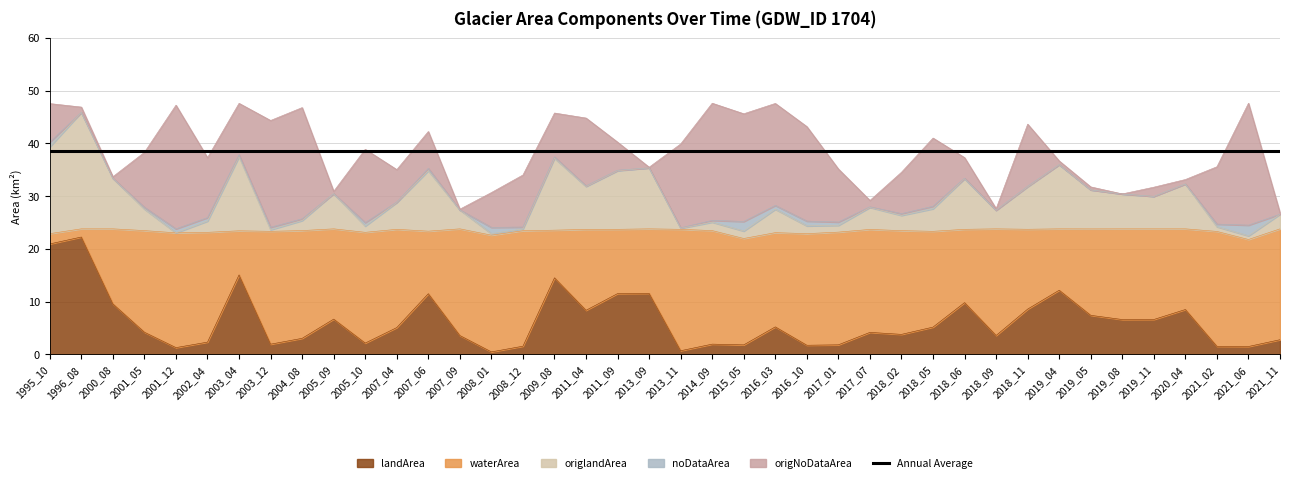

Between 2017_07 and 2002_04, which is larger?

2017_07